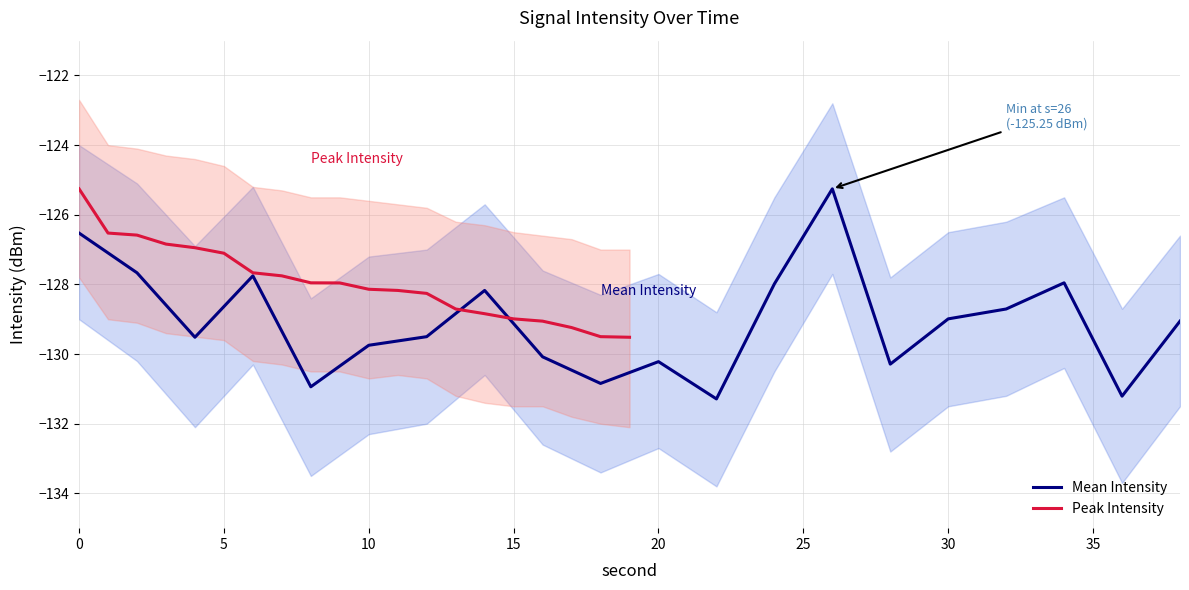

What is the average value of the Peak Intensity series?

-128.0